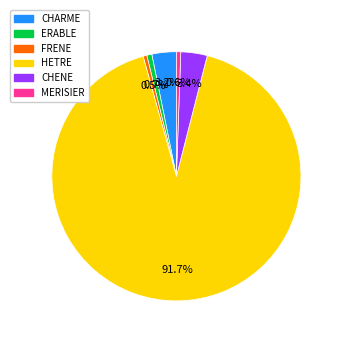

Which category has the biggest portion of the pie?

HETRE